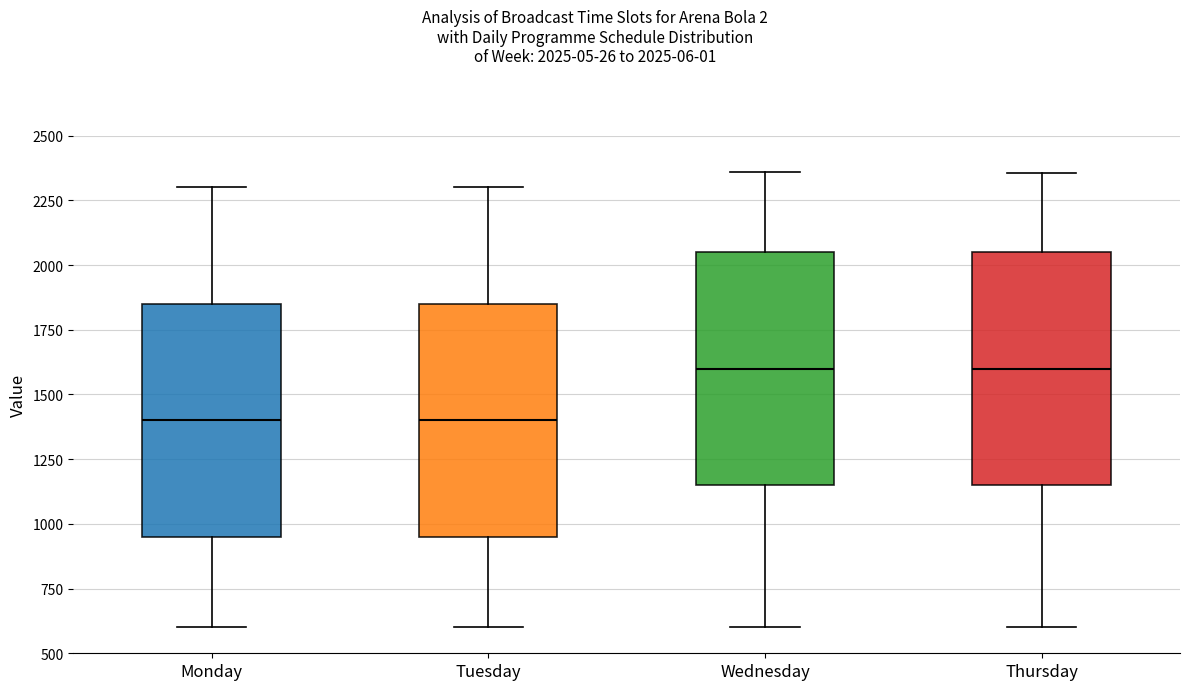

Reading left to right, transcribe this box plot: for each box, give where its median line is, the range the box spans, and where its two whiskers end, as read against the y-axis. The values are not printed on the chart, so give them approximately, as read against the axis.

Monday: median 1400, box 950 to 1850, whiskers 600 to 2300
Tuesday: median 1400, box 950 to 1850, whiskers 600 to 2300
Wednesday: median 1600, box 1150 to 2050, whiskers 600 to 2350
Thursday: median 1600, box 1150 to 2050, whiskers 600 to 2350